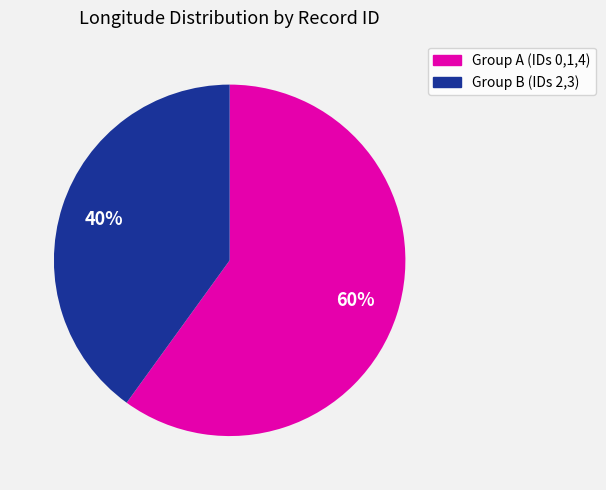

To the nearest percent, what is the difference between the largest and smallest slice percentages?

20%